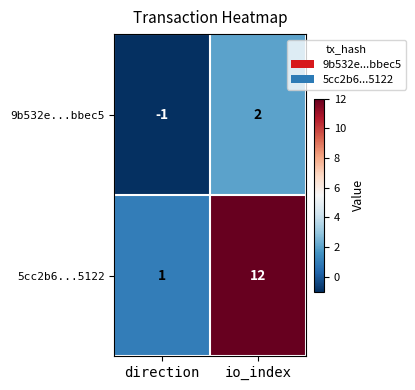

What is the spread (max minus min) of values at direction?

2